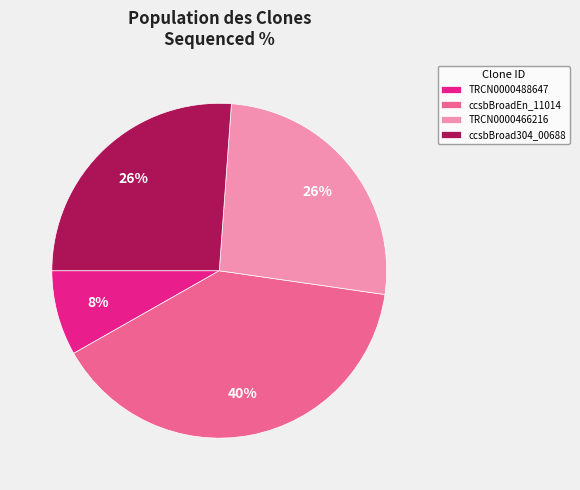

Is there a majority slice in this chart?

No